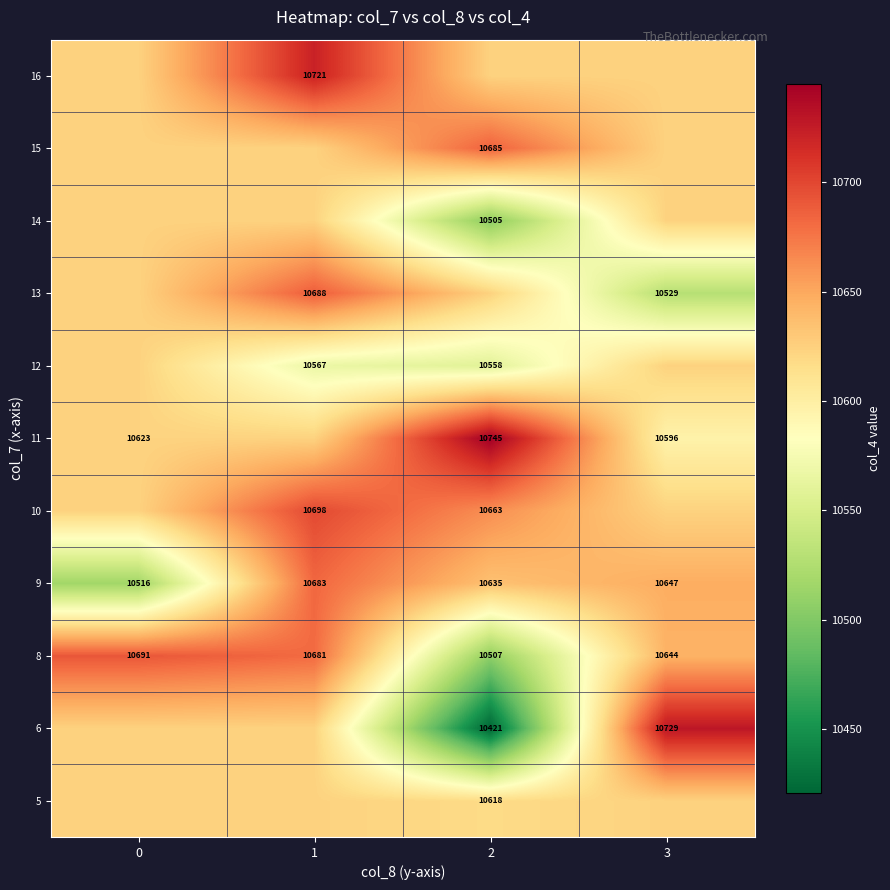

How many data points in 8 are less than 10681?

2